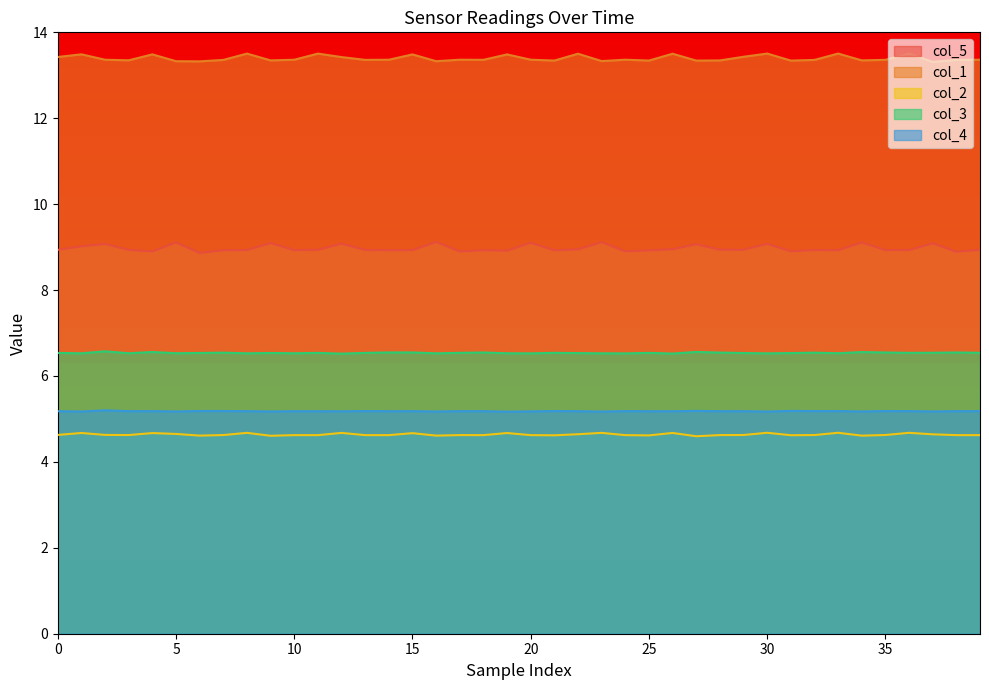

What is the difference between the highest and lowest values at 15?

8.8